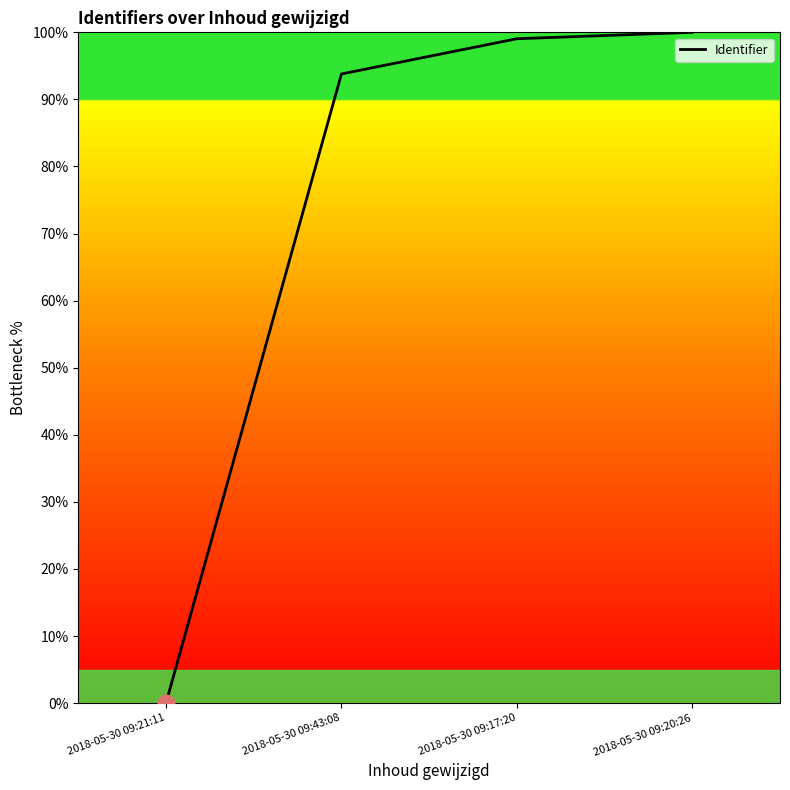

Between 2018-05-30 09:17:20 and 2018-05-30 09:20:26, which is larger?

2018-05-30 09:20:26